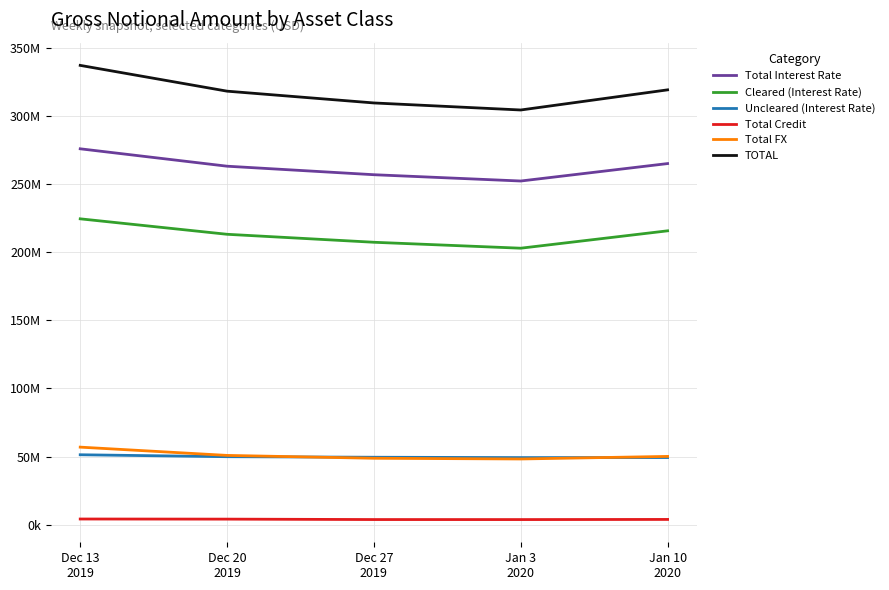

True or false: Uncleared (Interest Rate) has a value of 51361359 at Dec 13
2019.

True